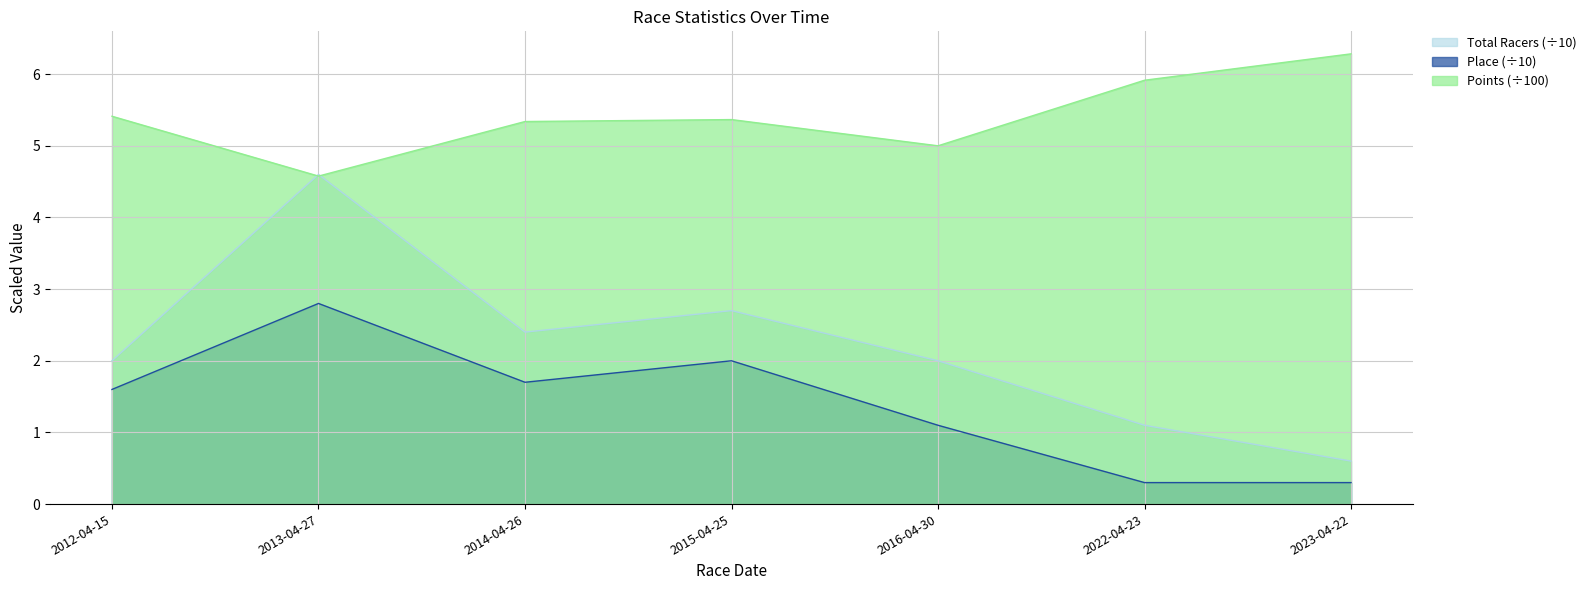

Which series changed the most between 2012-04-15 and 2023-04-22?

Total Racers (÷10)